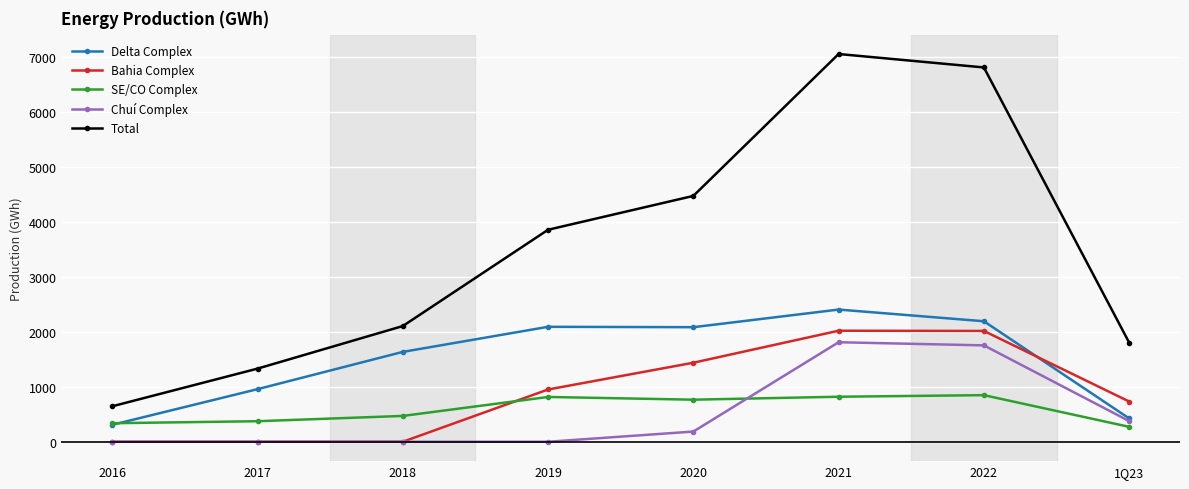

True or false: Bahia Complex and Delta Complex cross at least once.

True